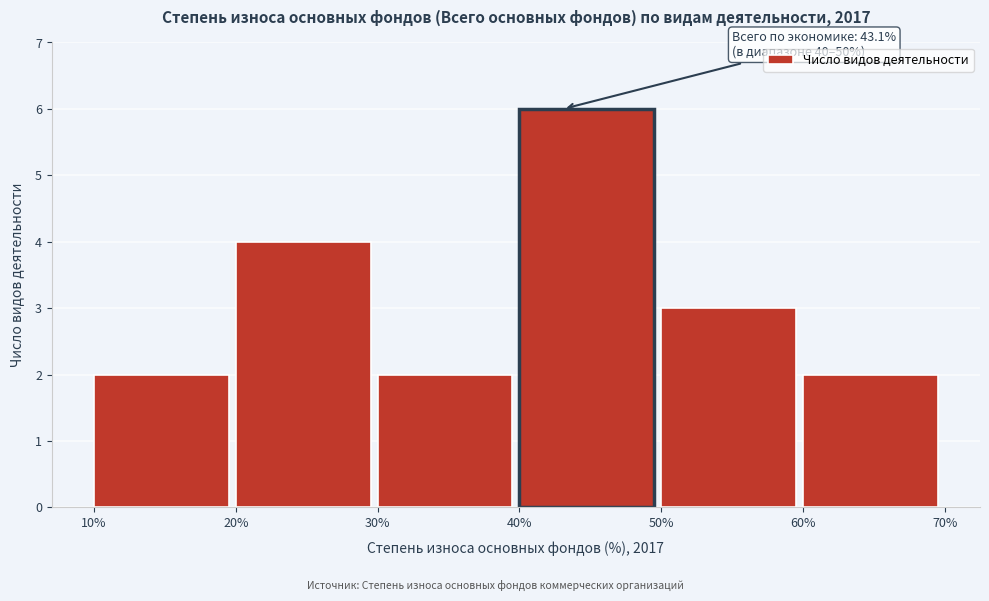

Which range on the x-axis has the tallest bar?

40% to 50%